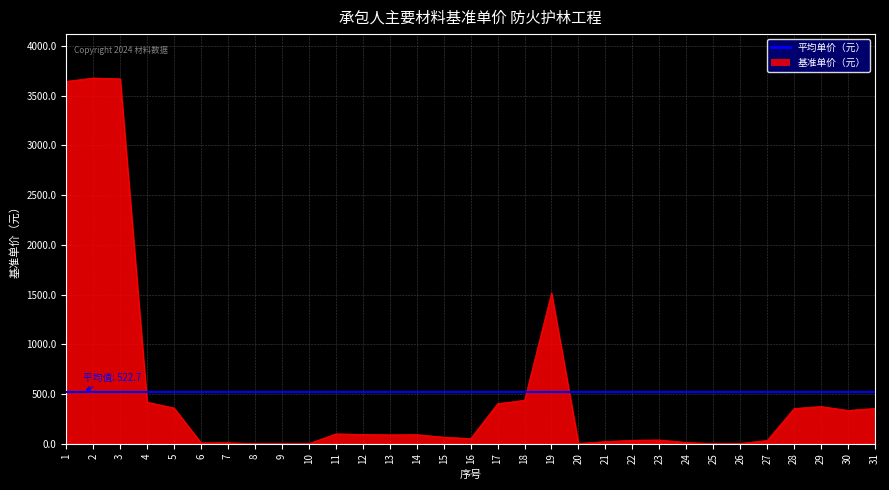

What is the sum of all values?

16204.1